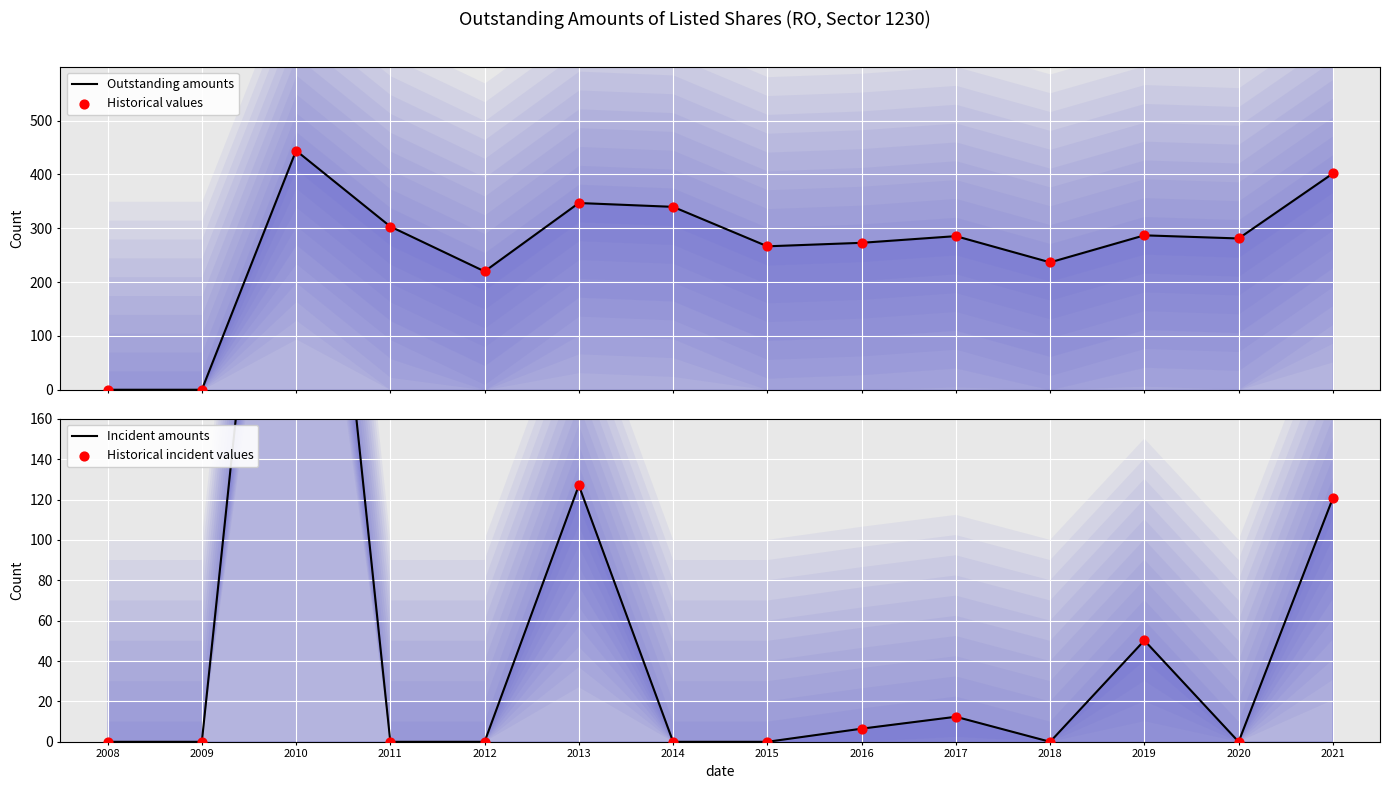

What is the total value across all series at 2020?

562.0